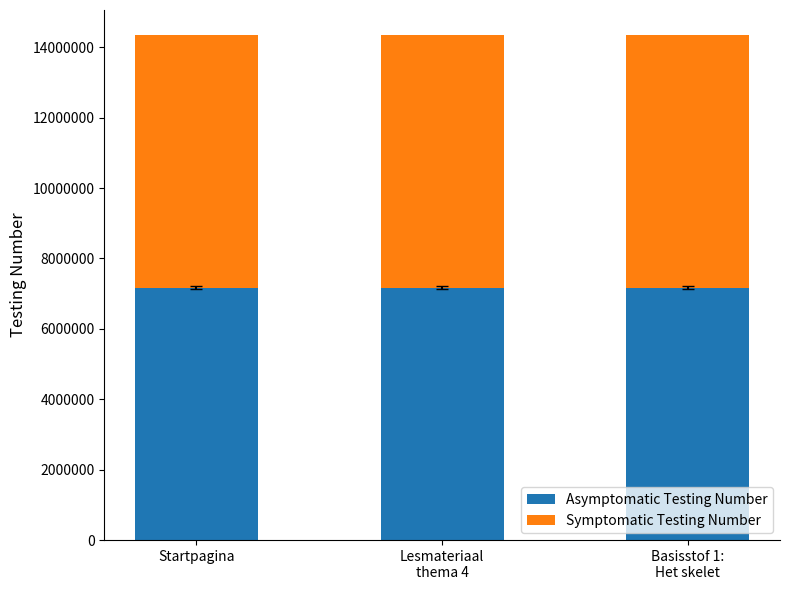

True or false: Asymptomatic Testing Number has a value of 7169360 at Startpagina.

True